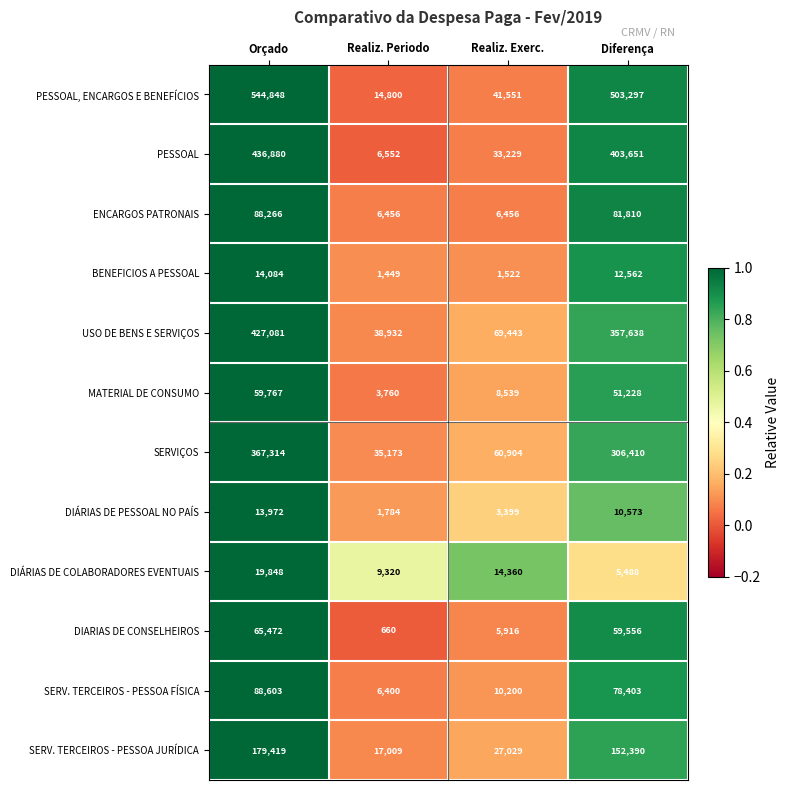

What is the minimum value for DIARIAS DE CONSELHEIROS?

660